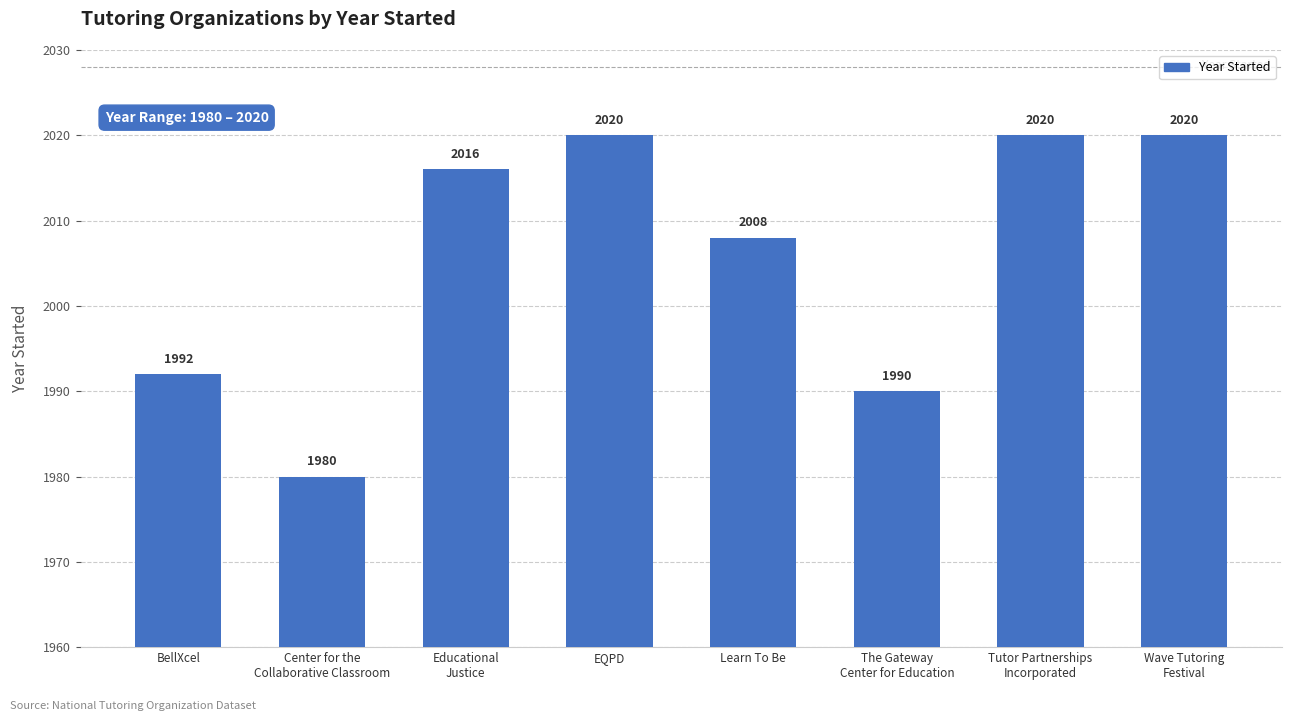

Reading left to right, extract all data points from this chart.

1992	1980	2016	2020	2008	1990	2020	2020